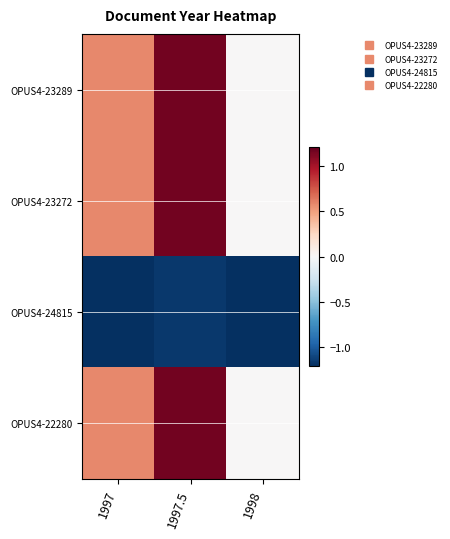

Which has a higher value, 1998 or 1997?

1997